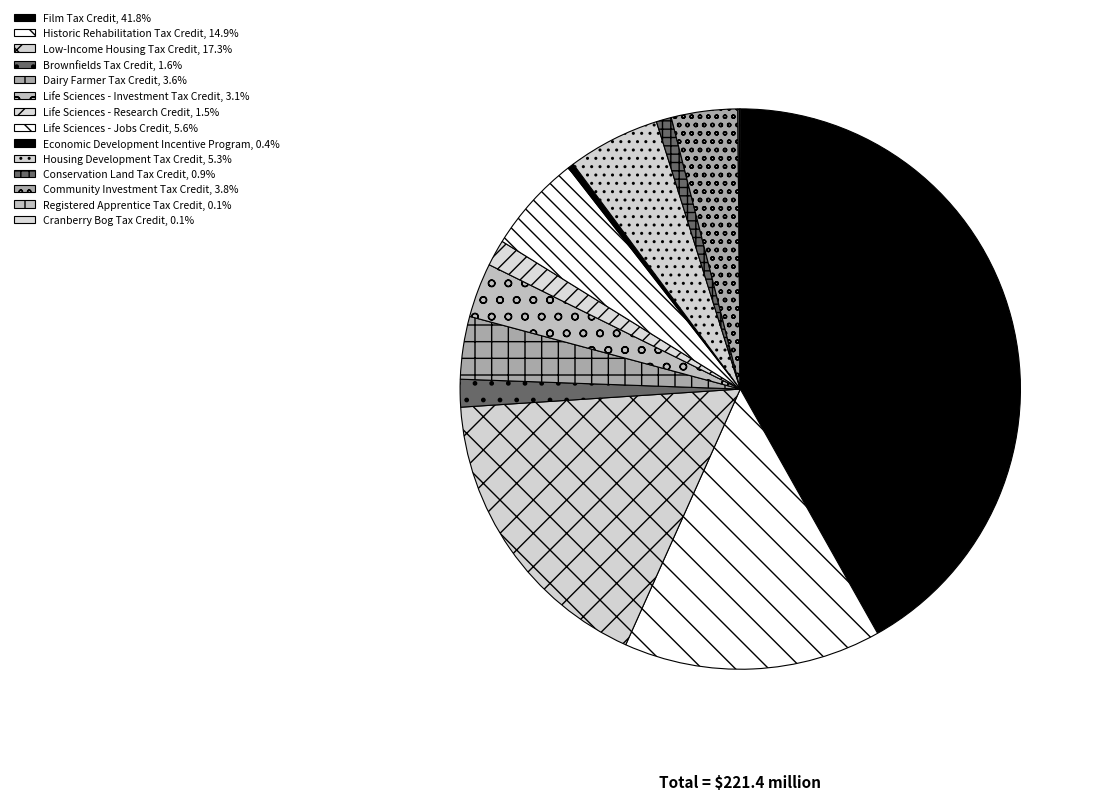

Combined, do Brownfields Tax Credit and Film Tax Credit account for over 50%?

No